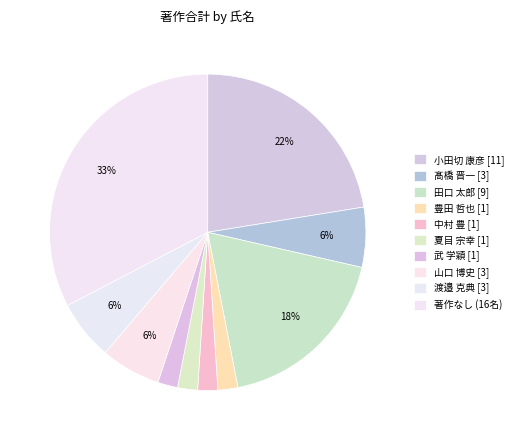

How many slices are in this pie chart?

10